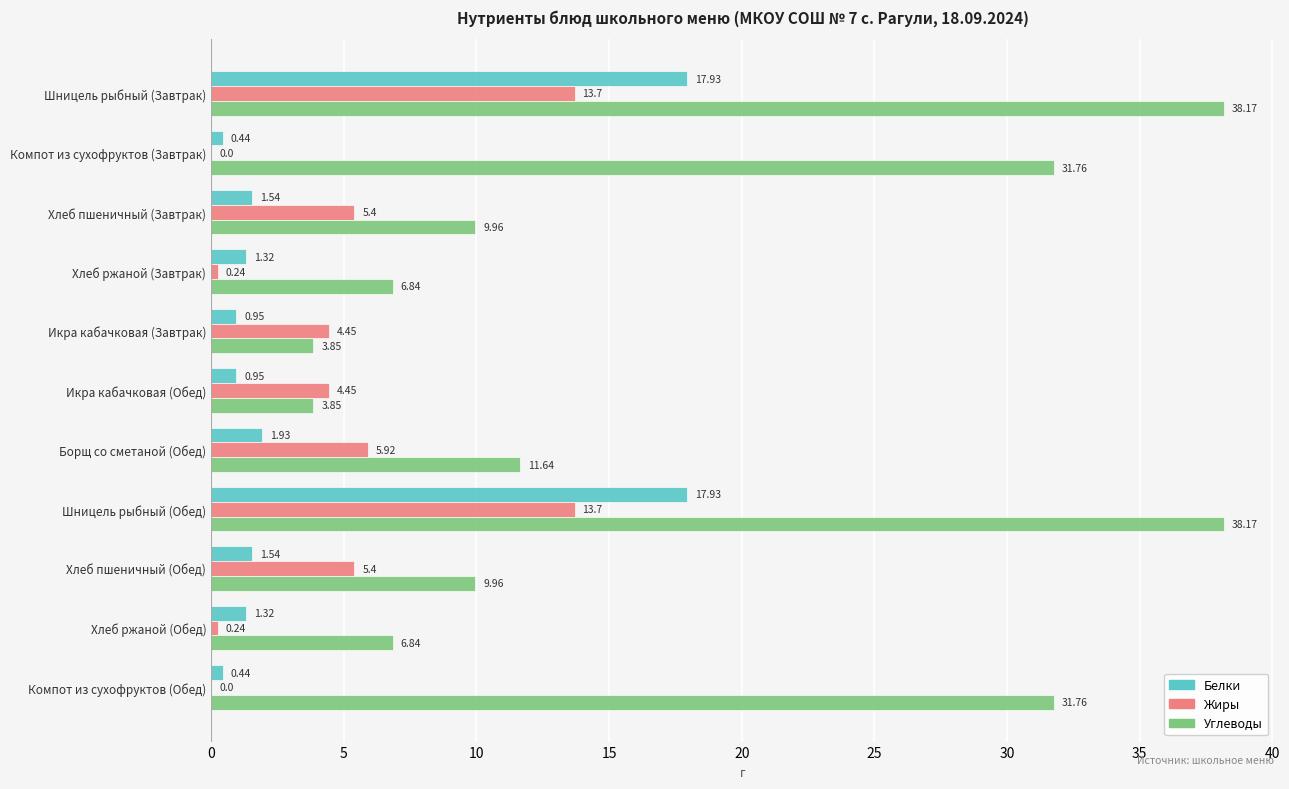

What is the sum of all Жиры values?

53.5